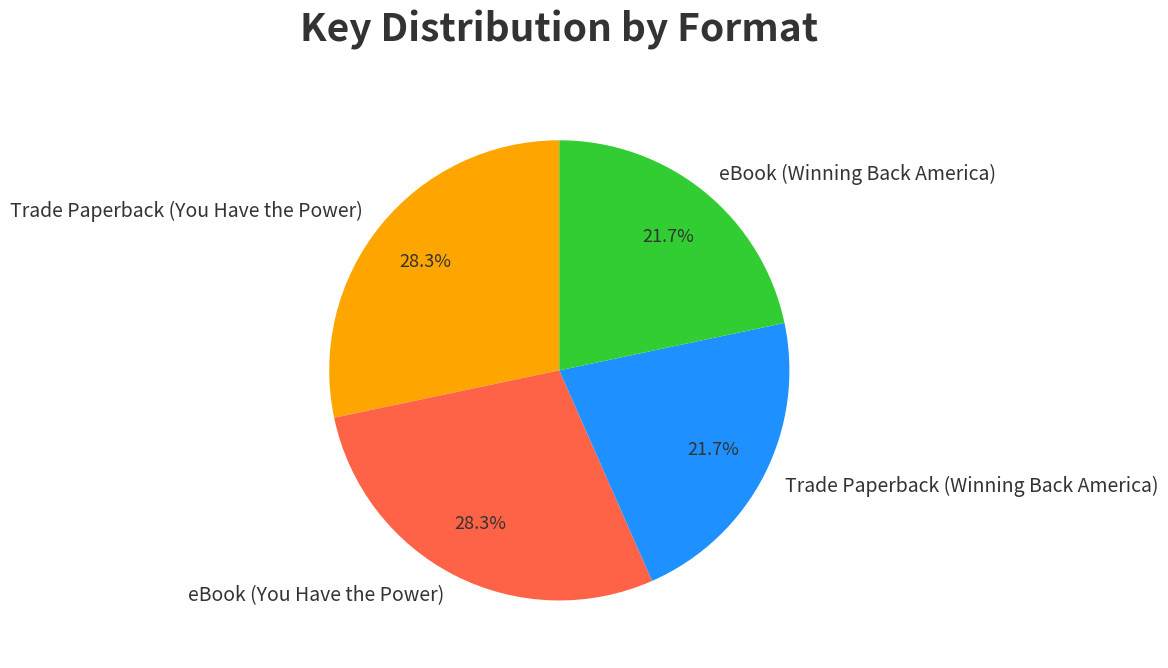

Is there any slice that represents more than half of the pie?

No